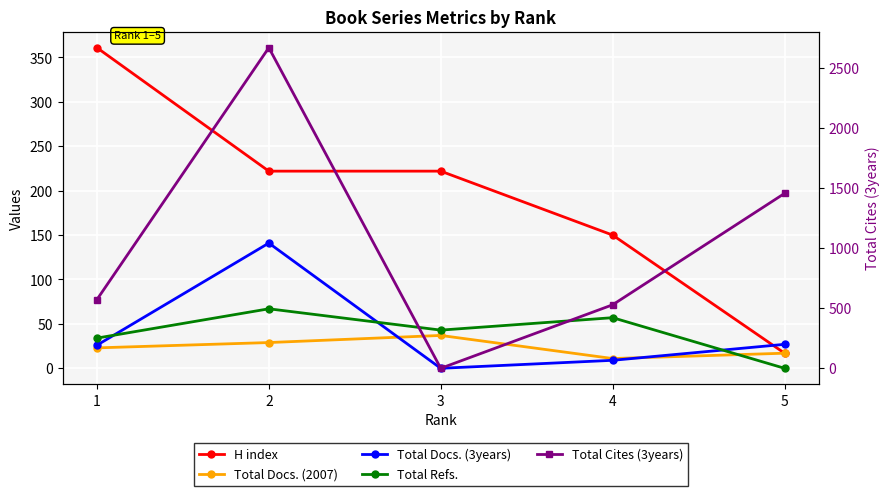

What is the difference between the maximum and minimum values in the Total Docs. (3years) series?

141